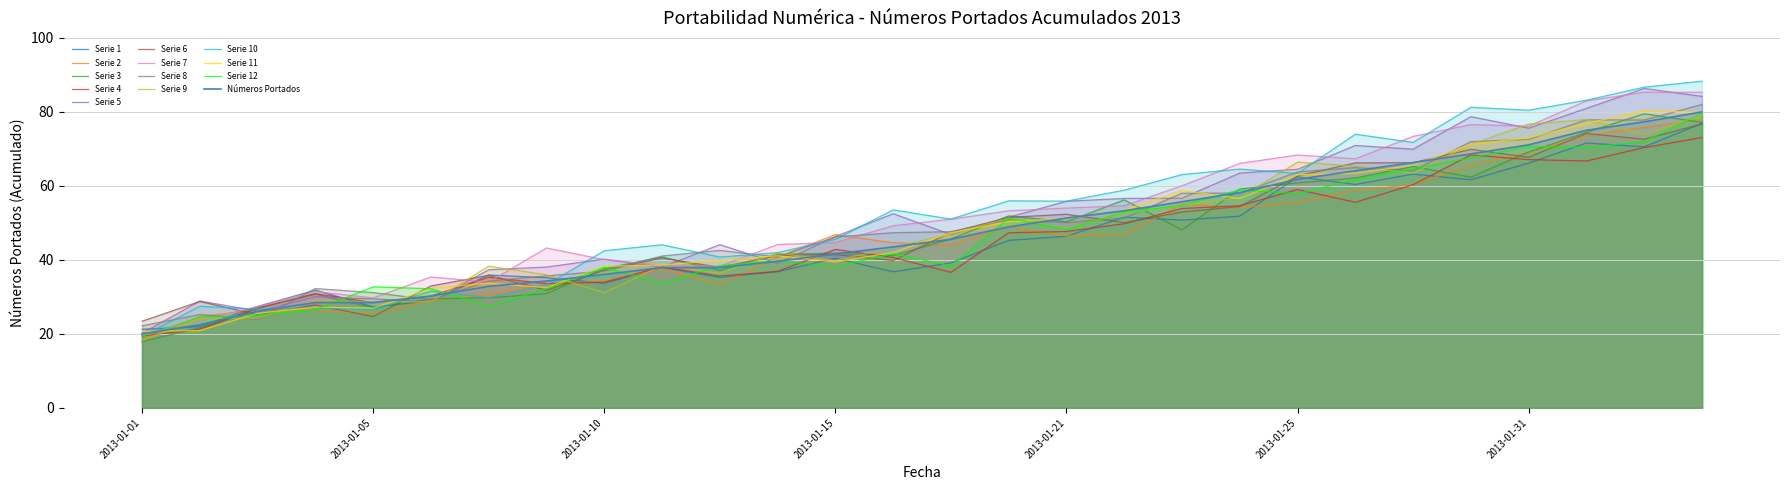

Approximately how many times larger is the value at 2013-01-07 compared to 2013-01-05?

1.1